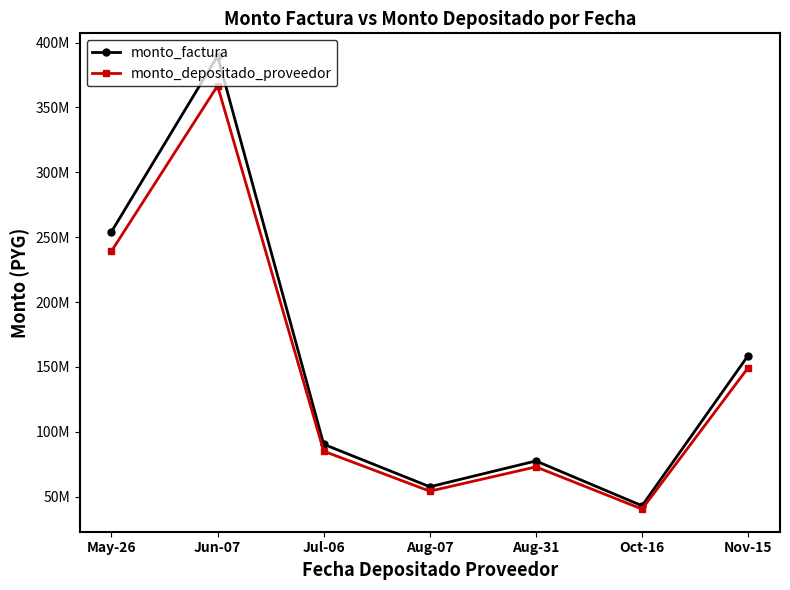

True or false: monto_depositado_proveedor has a value of 413704517 at May-26.

False